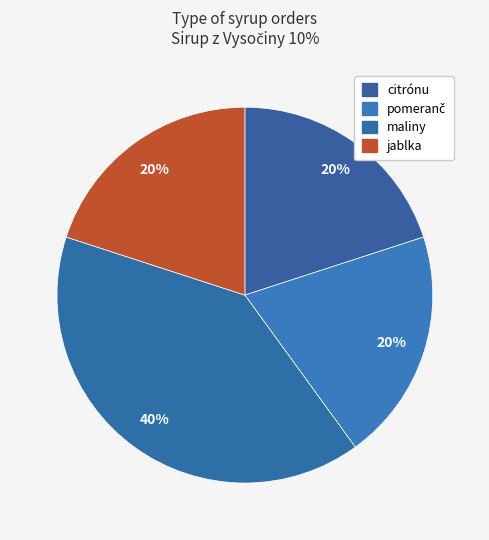

Does citrónu account for over 50% of the chart?

No